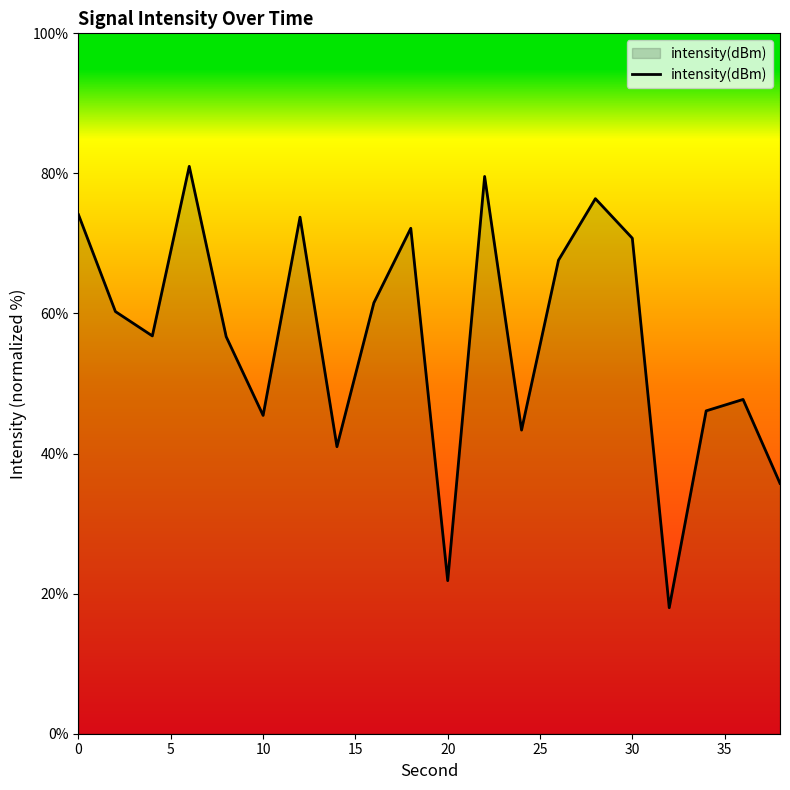

What is the minimum value shown in the chart?

18.0